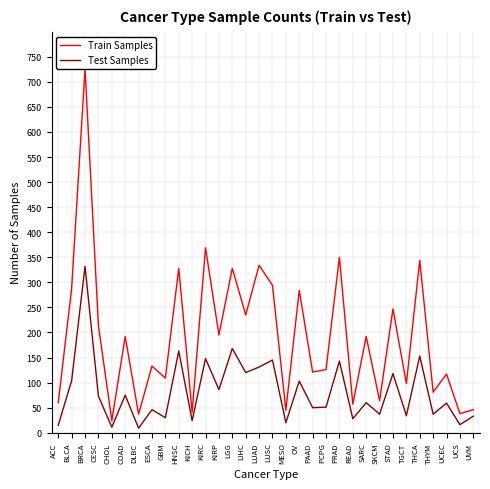

At how many categories does at least one series exceed 507?

1